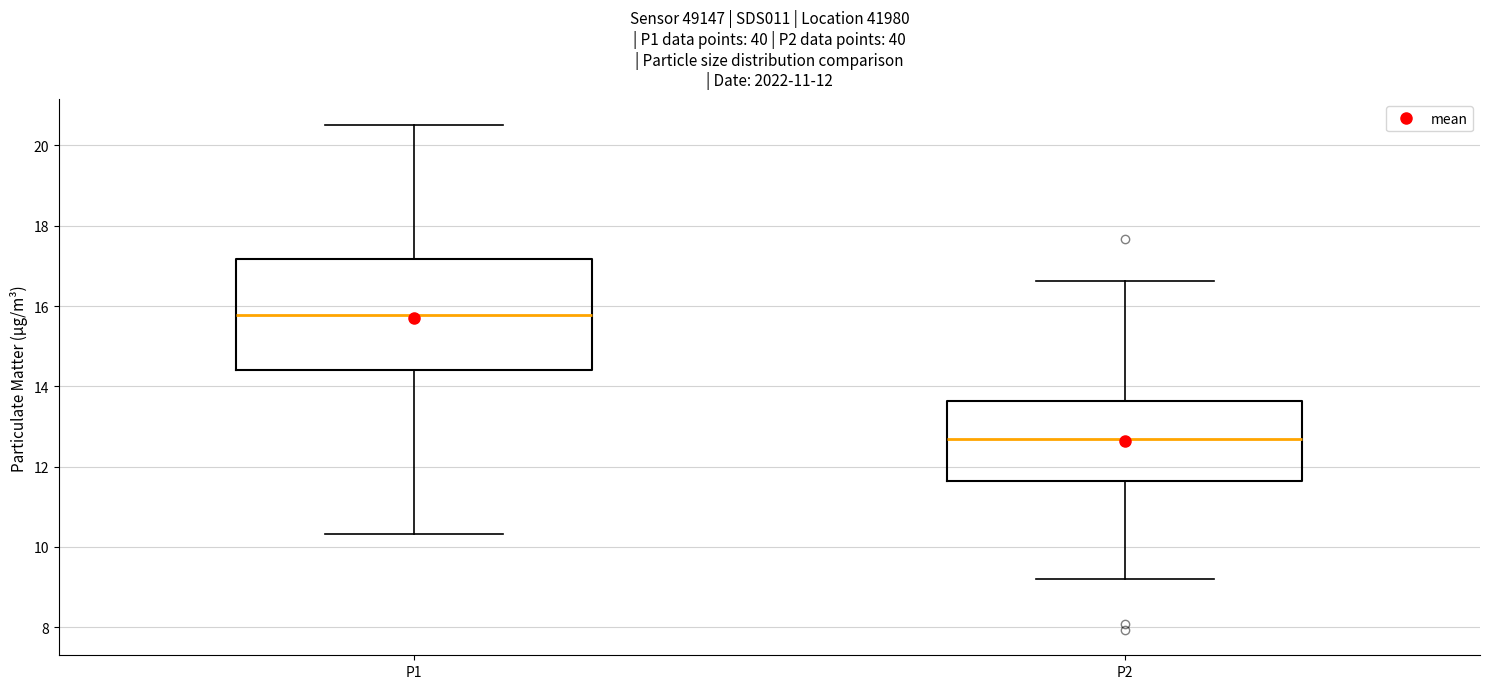

Comparing the boxes themselves (not the whiskers), which one is the tallest?

P1